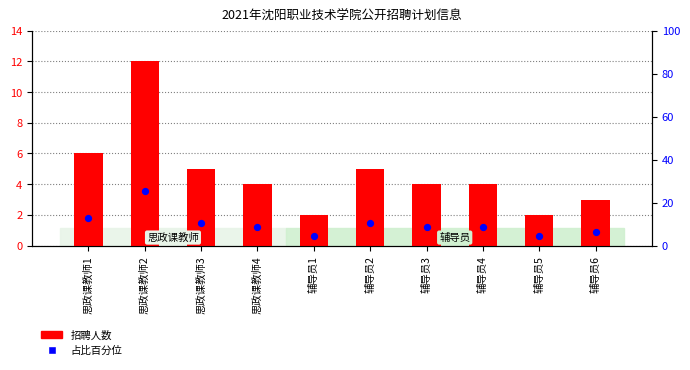

Which series contains the lowest Y value?

招聘人数